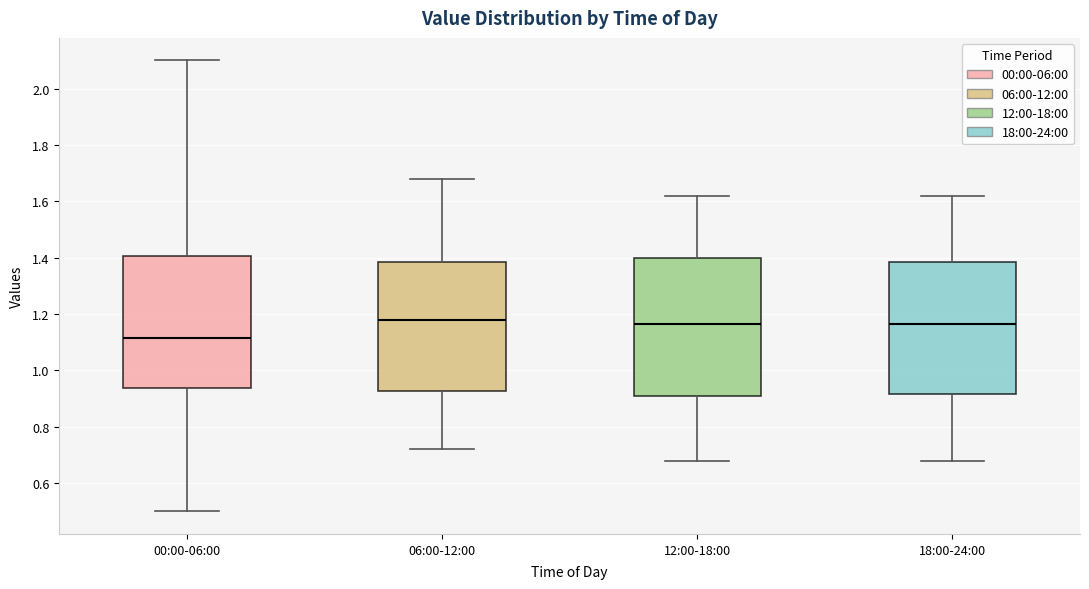

Comparing the boxes themselves (not the whiskers), which one is the tallest?

12:00-18:00